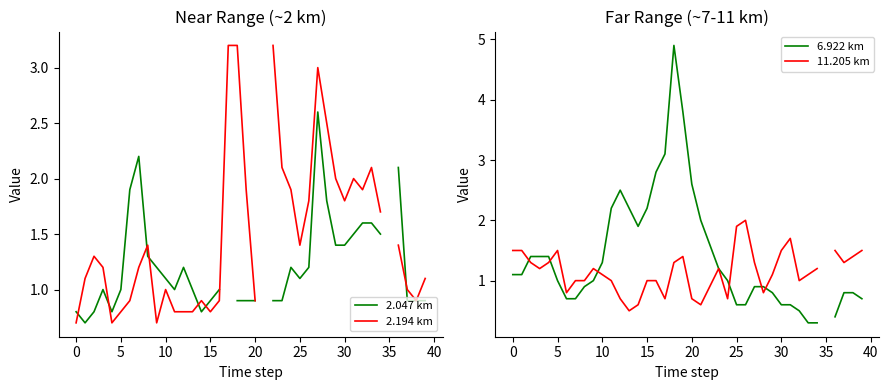

Which series has the largest range (max minus min)?

6.922 km